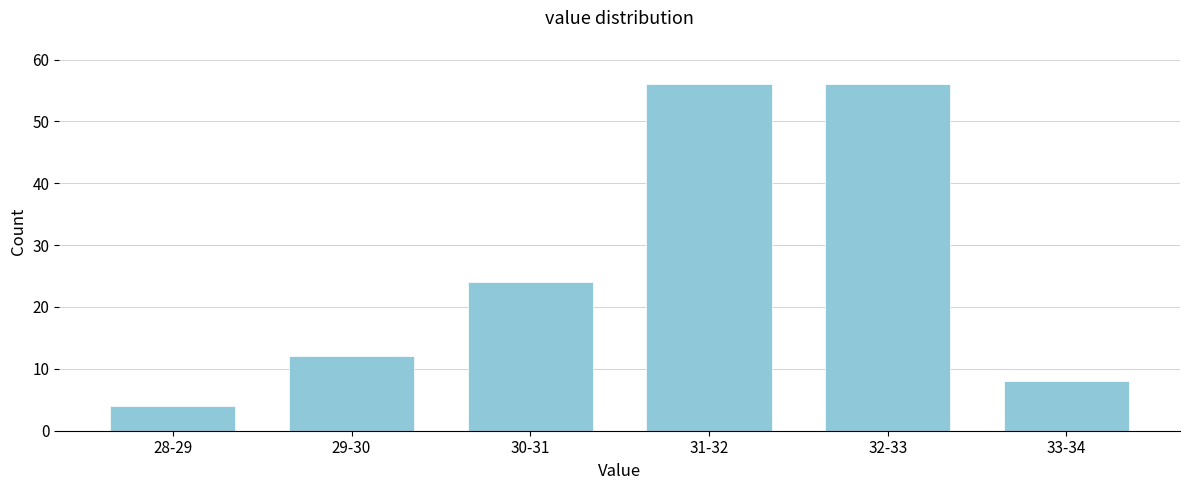

Reading left to right, what are all the values shown in this chart?

28-29=4	29-30=12	30-31=24	31-32=56	32-33=56	33-34=8